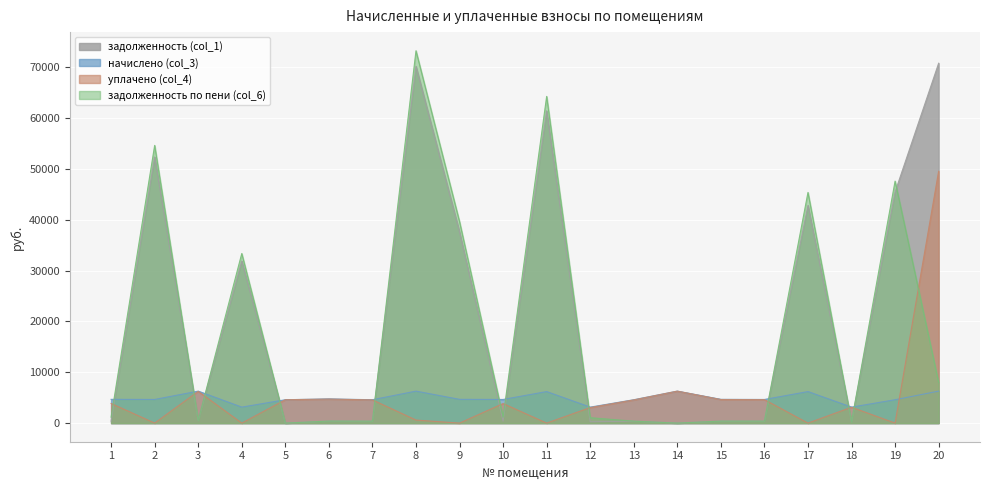

Which series has the largest range (max minus min)?

задолженность по пени (col_6)